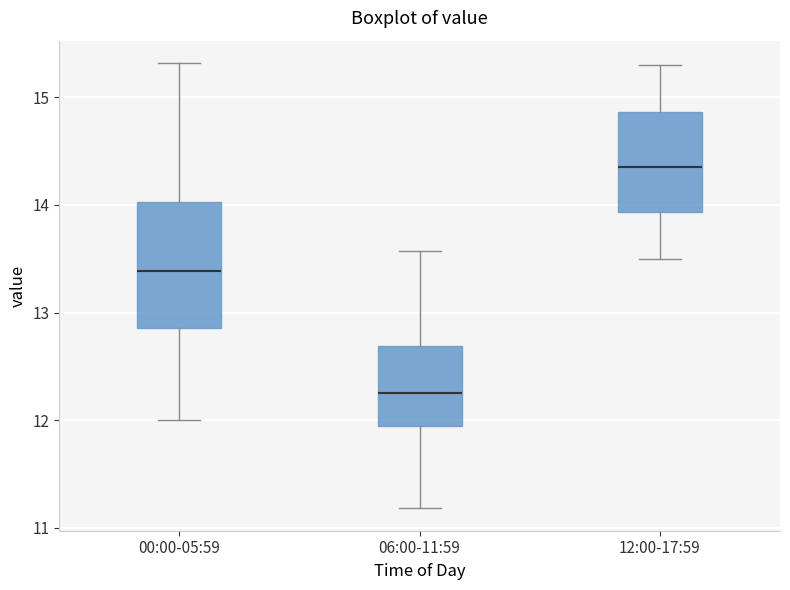

Which box has the highest median line?

12:00-17:59